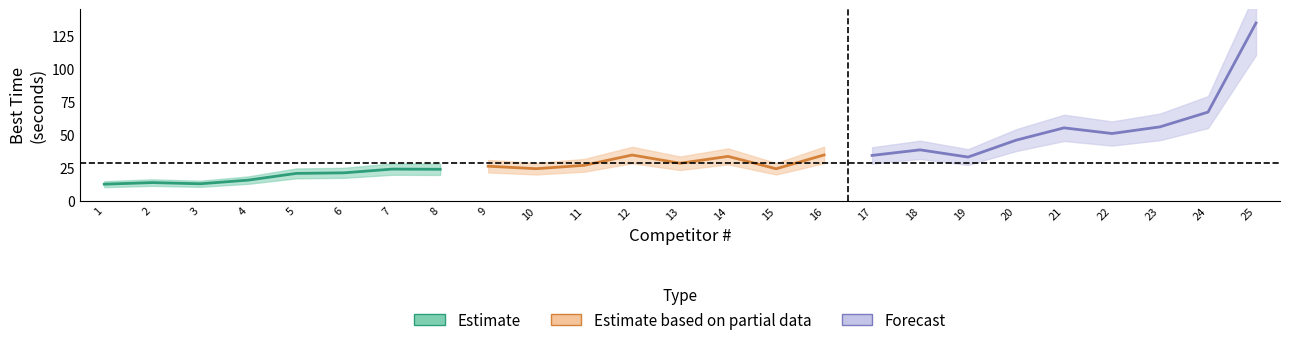

What is the value of the 25th point from the left?

134.6